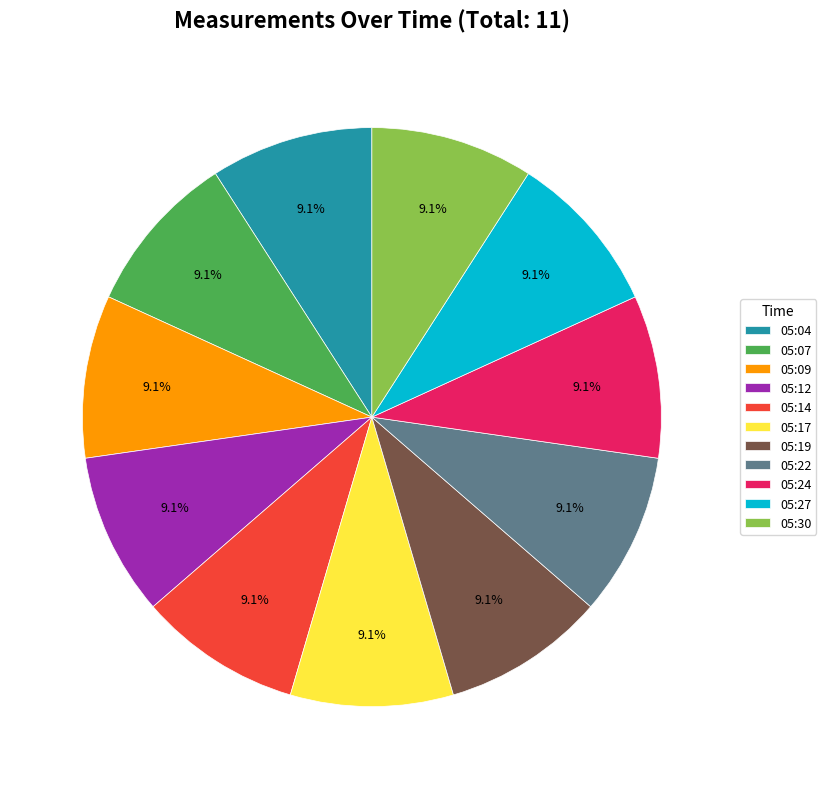

Is 05:09 the majority of the pie?

No